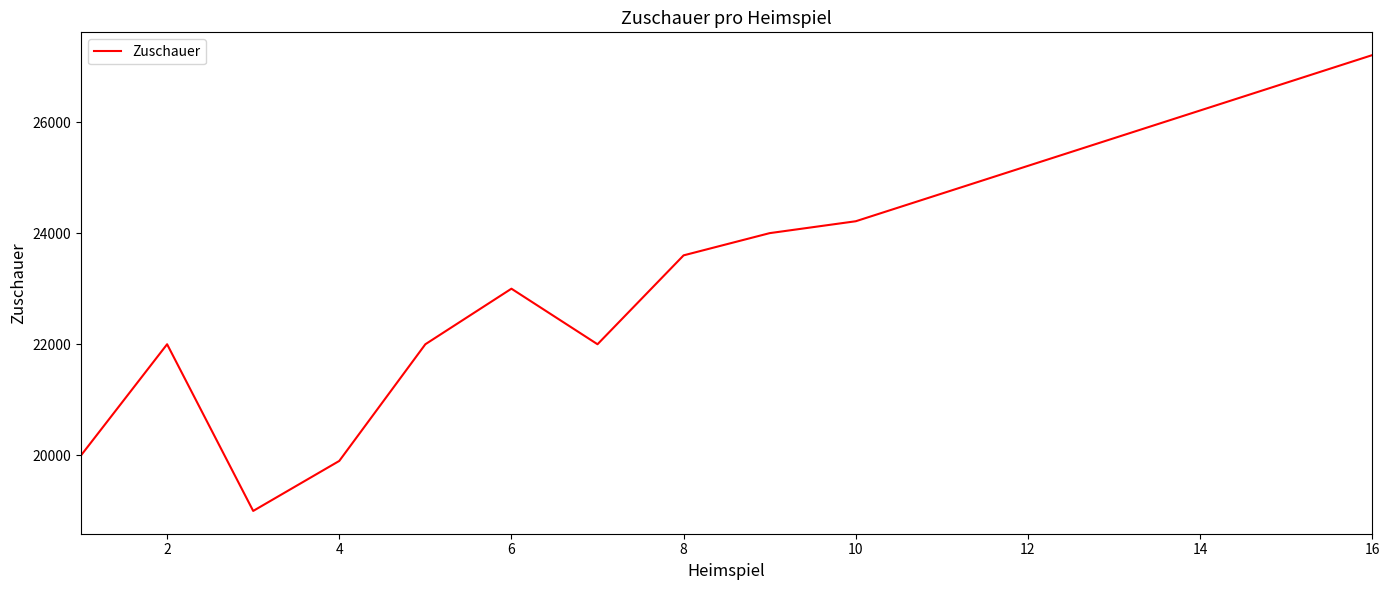

What is the minimum value shown in the chart?

19000.0